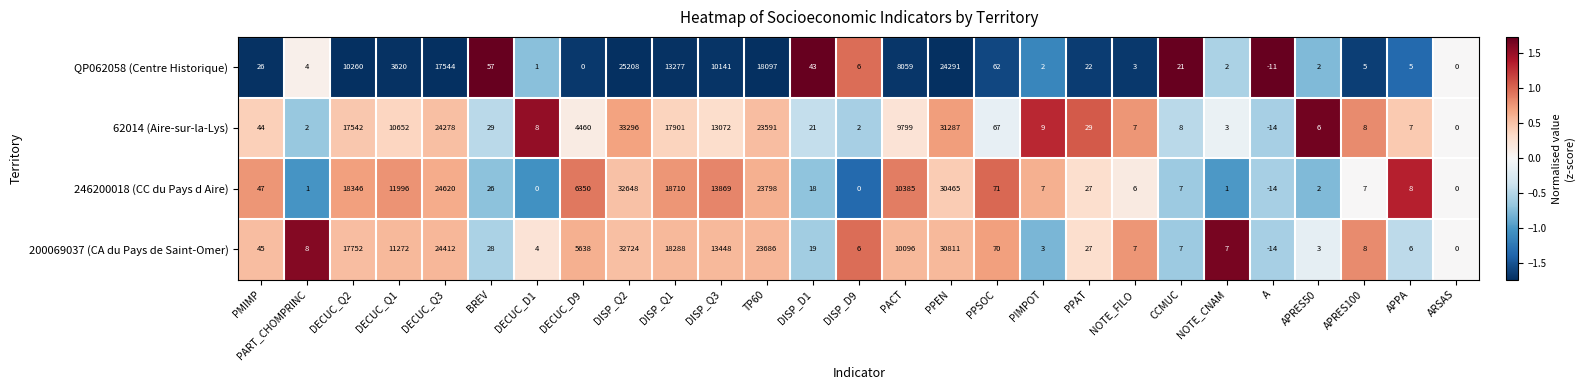

At which label is QP062058 (Centre Historique) closest to 12598?

DISP_Q1